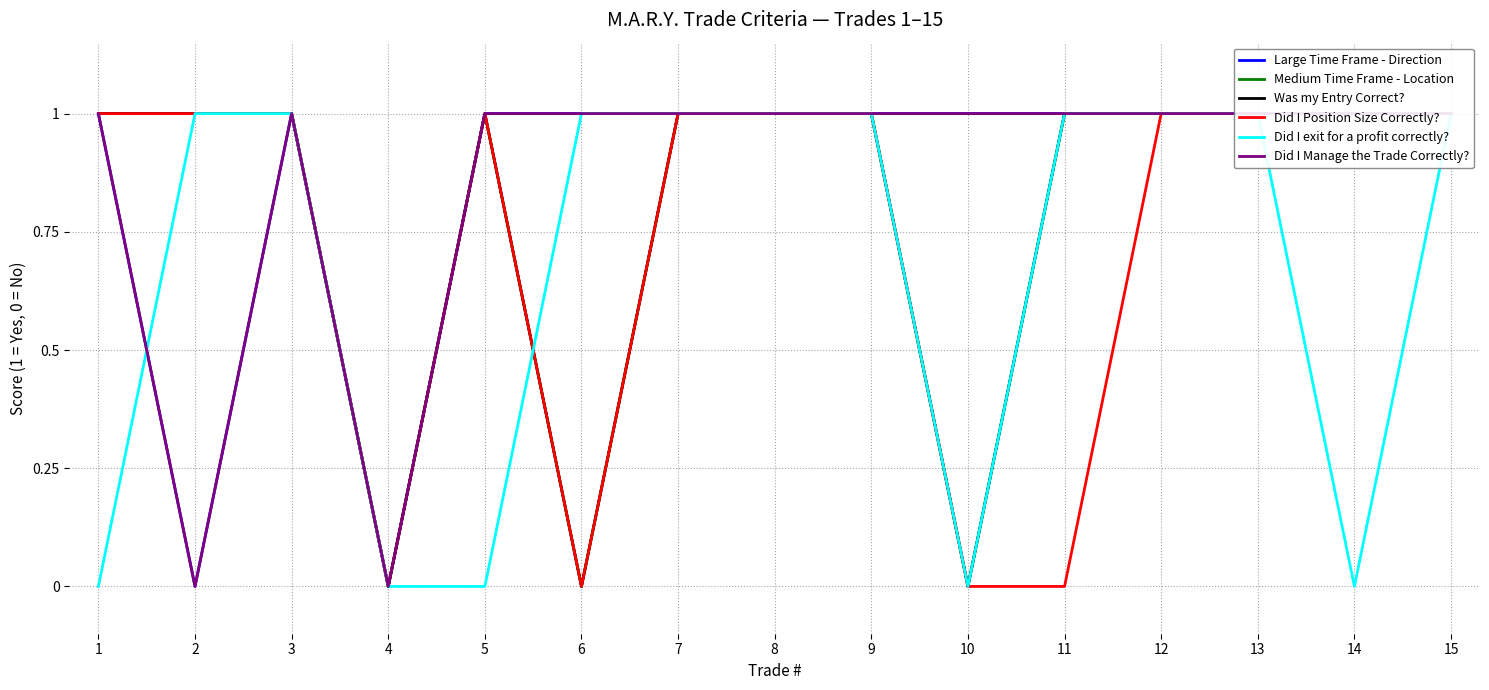

What is the value of the Large Time Frame - Direction point at the 1st from the left?

1